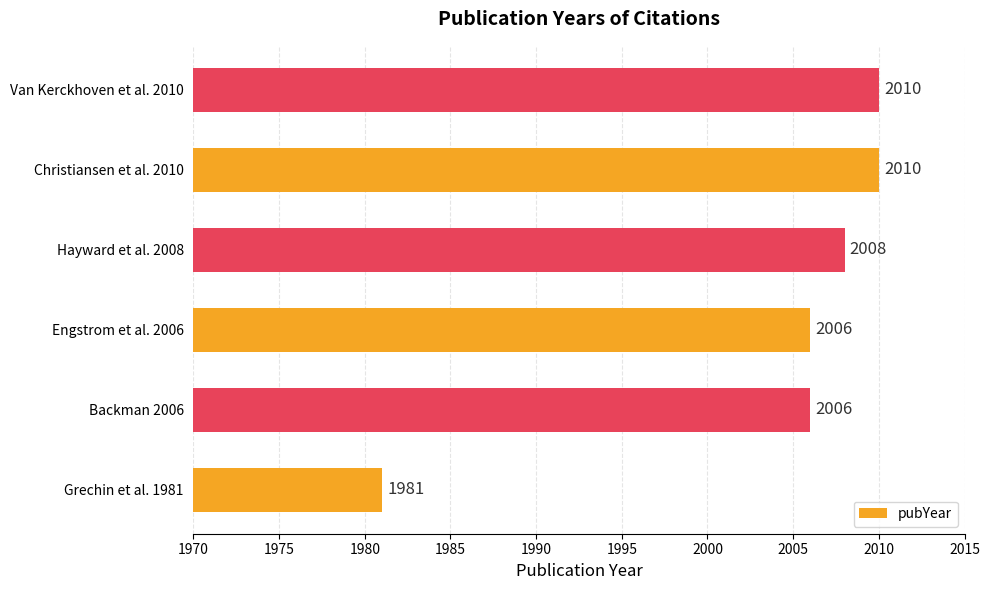

Read the value at Backman 2006.

2006